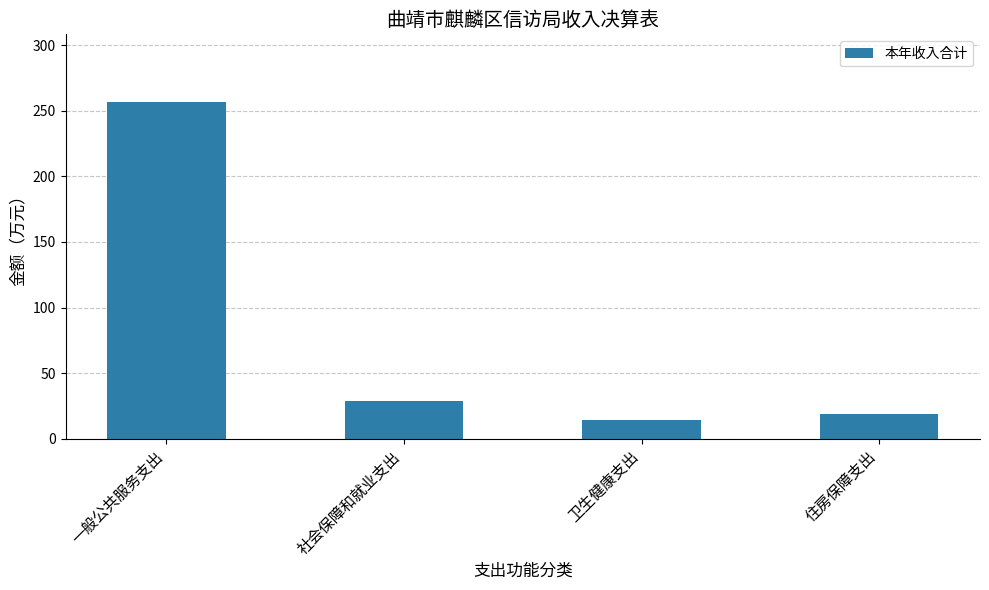

What is the change in value from 卫生健康支出 to 住房保障支出?

+4.5